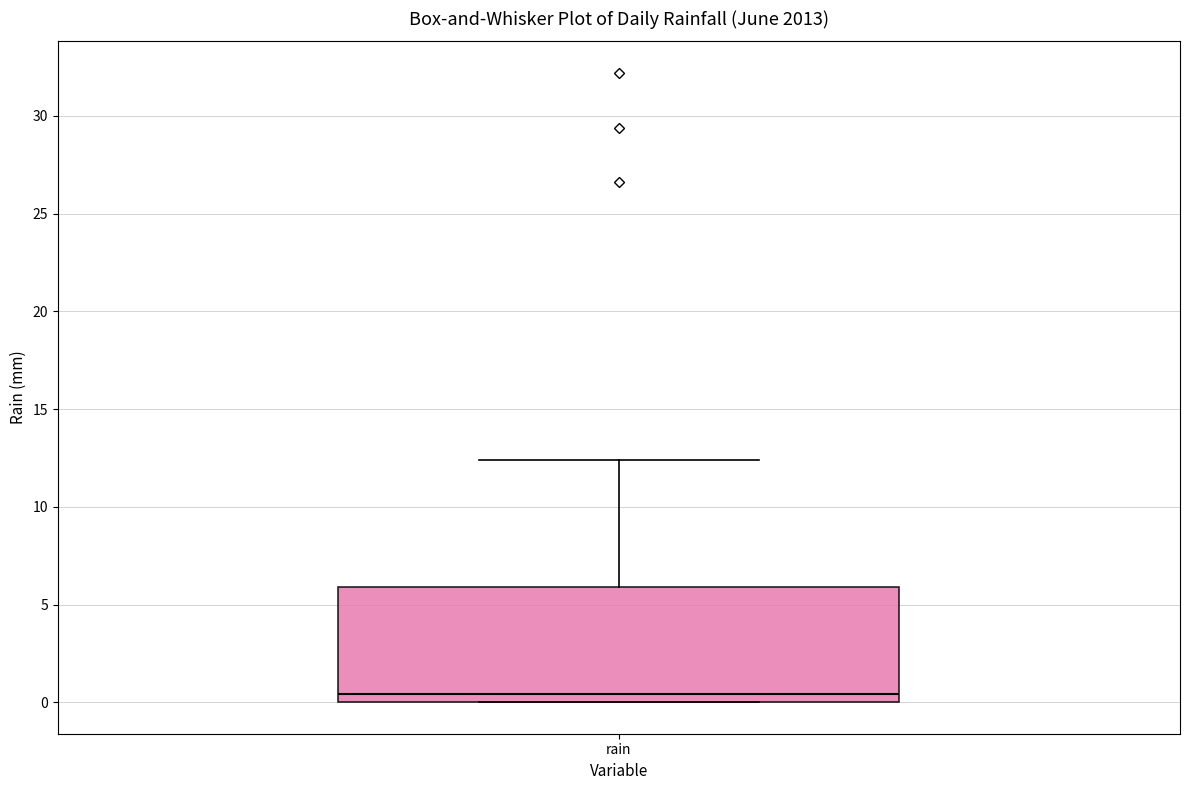

Transcribe this box plot: give where the median line is, the range the box spans, and where the two whiskers end, as read against the y-axis. The values are not printed on the chart, so give them approximately, as read against the axis.

median 0.5, box 0.0 to 6.0, whiskers 0.0 to 12.5